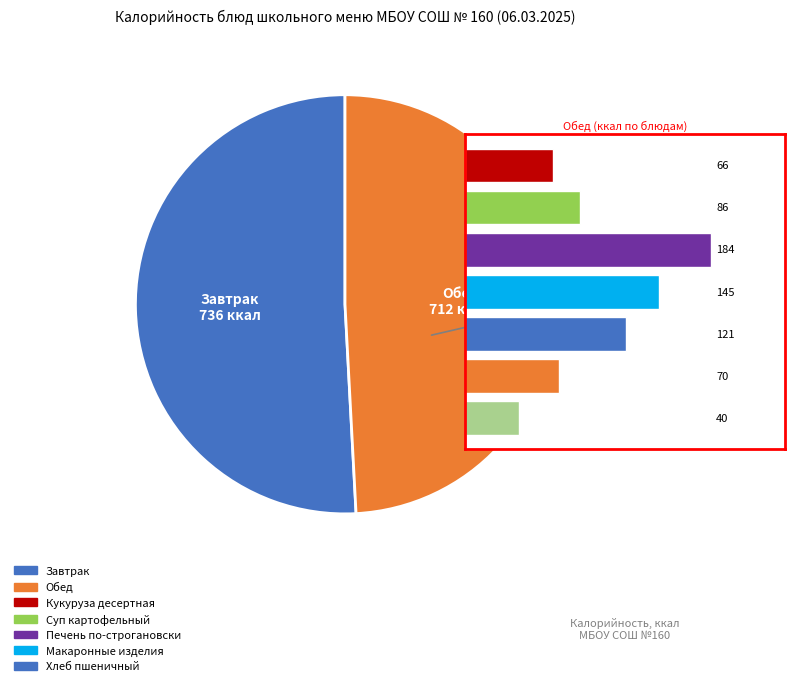

Which has a higher value, 4 or 5?

4